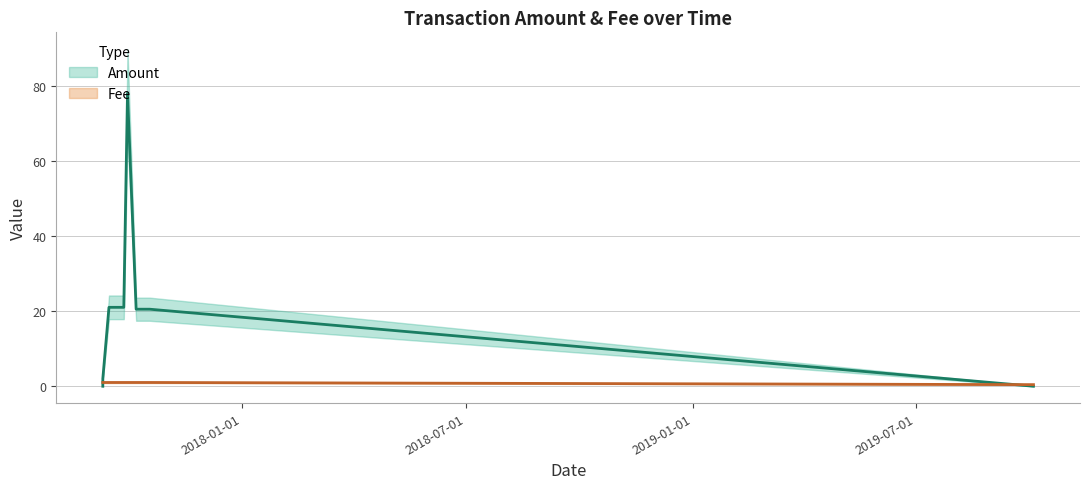

Between 2017-10-18 and 2017-09-23, which is larger?

2017-09-23